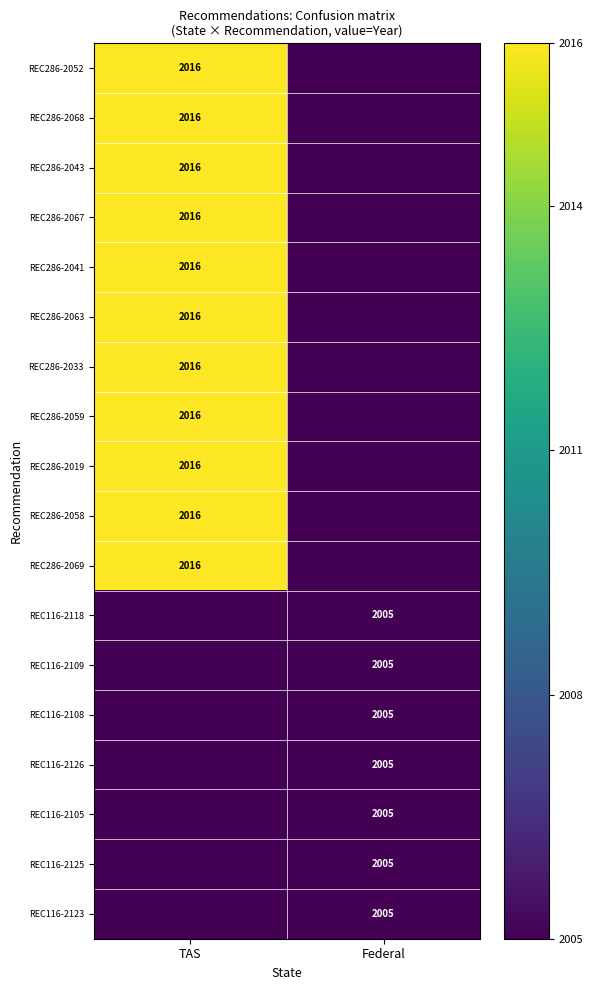

What is the greatest value displayed?

2016